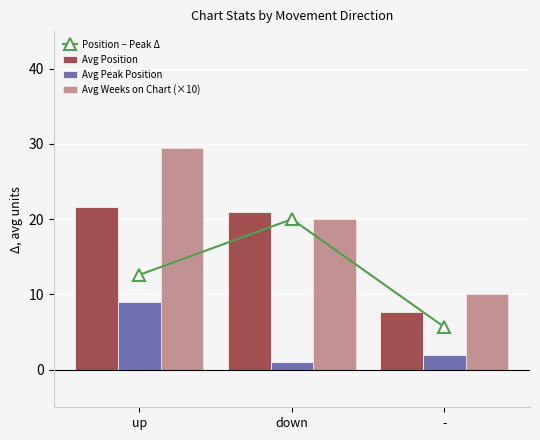

Count the number of data series in this chart.

4